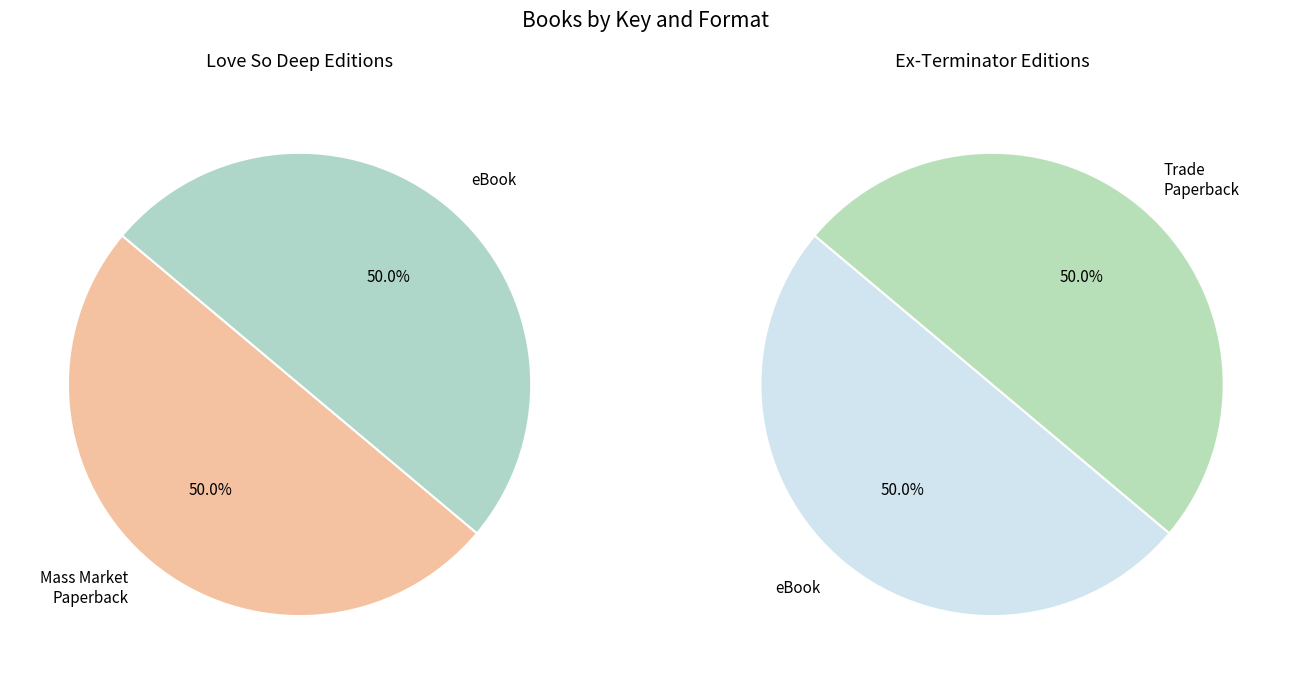

Which slice is the largest?

Love So Deep (Mass Market Paperback)